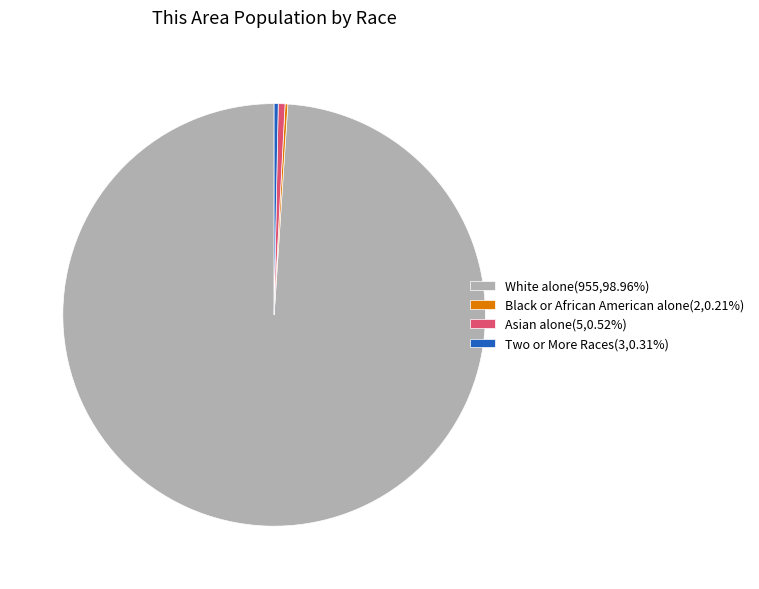

Does Asian alone(5,0.52%) account for over 50% of the chart?

No